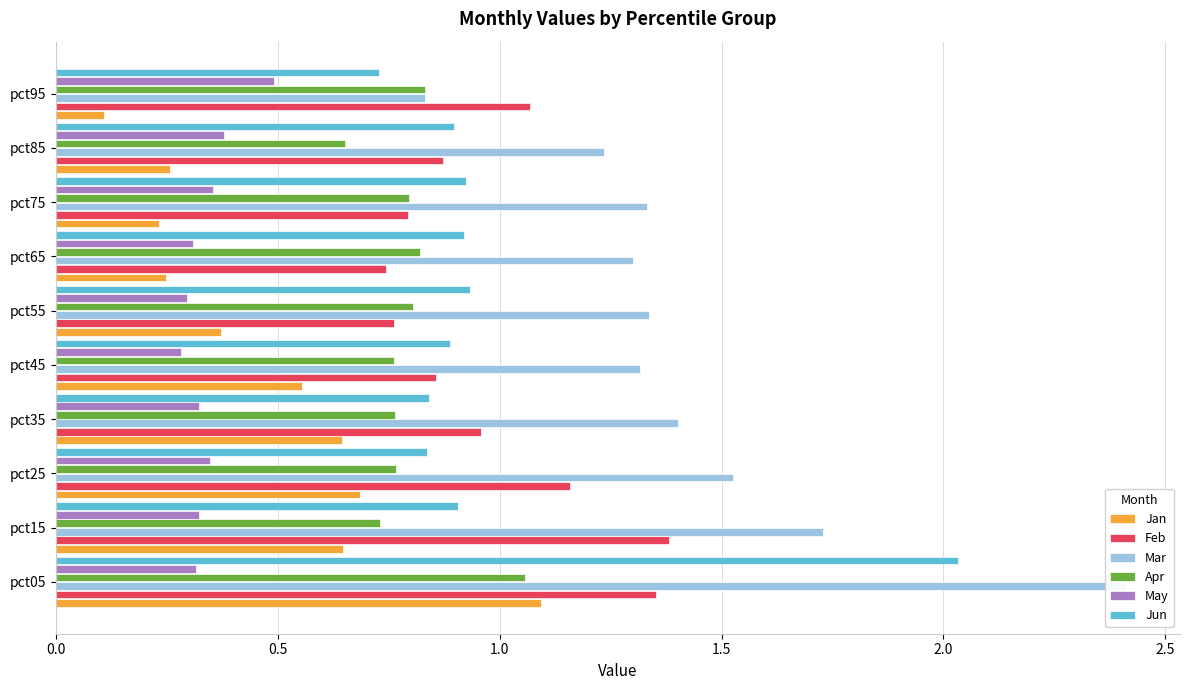

What is the minimum value shown in the chart?

0.1